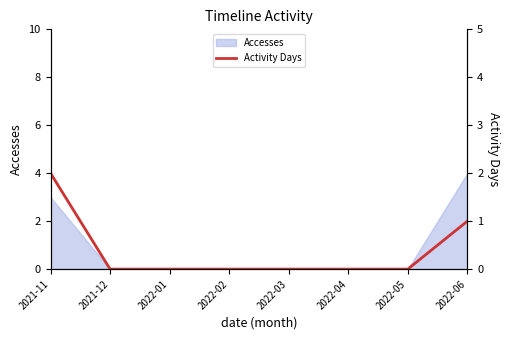

Where is Accesses nearest to the value 2?

2021-11